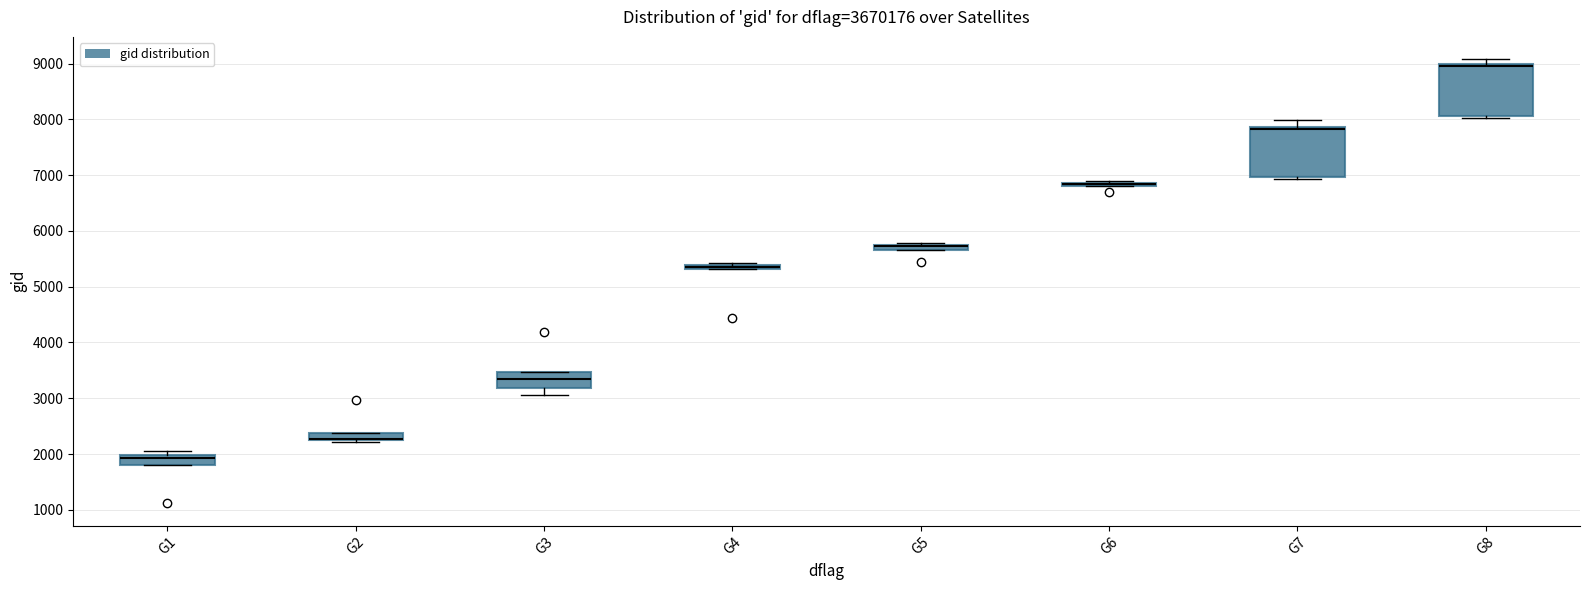

Where is the lower edge of the box for G6 on the y-axis? The values are not printed on the chart, so give them approximately, as read against the axis.

6800